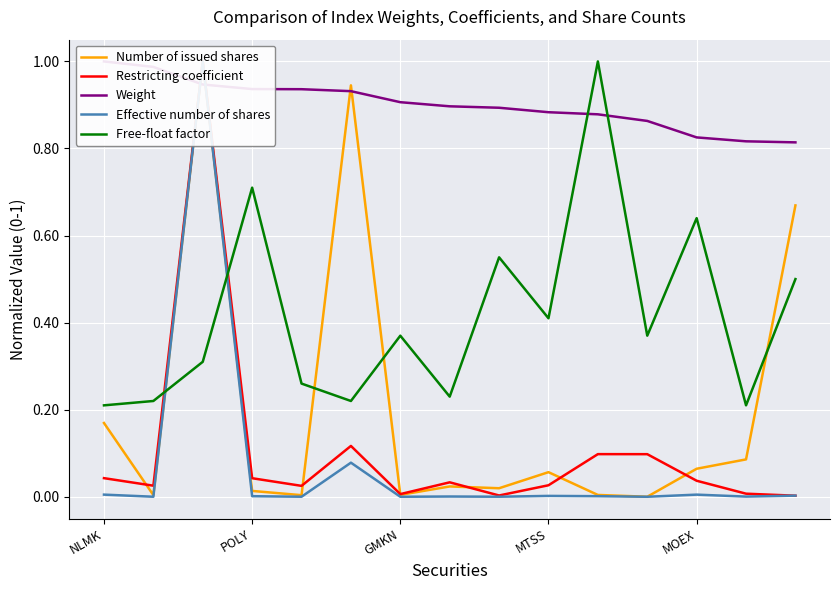

Which series ends up on top after the final intersection of Weight and Restricting coefficient?

Weight